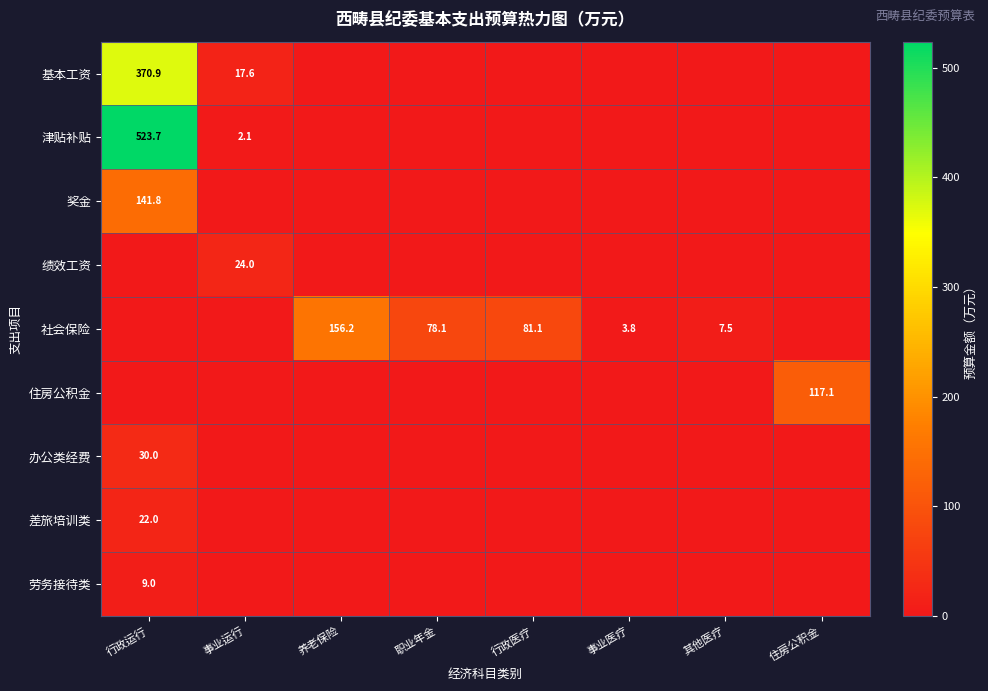

What is the maximum value for 办公类经费?

30.0